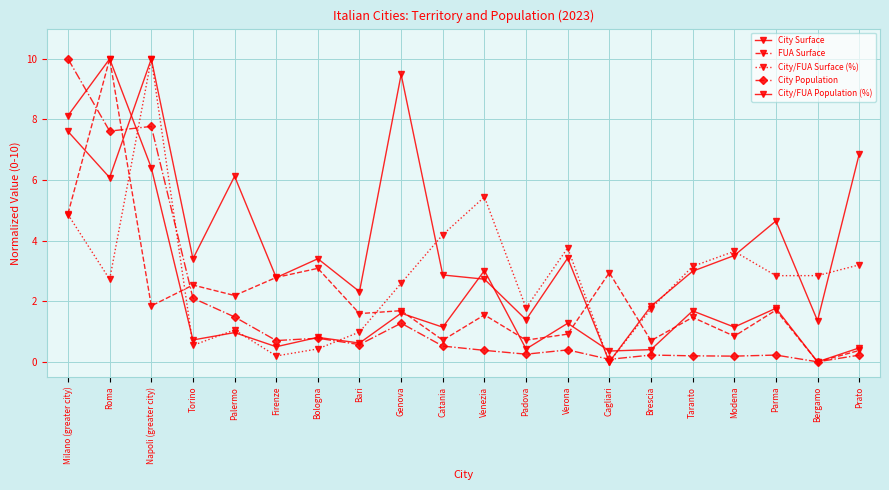

Rank the series by their maximum value, from highest to lowest.

City Surface, FUA Surface, City/FUA Surface (%), City Population, City/FUA Population (%)